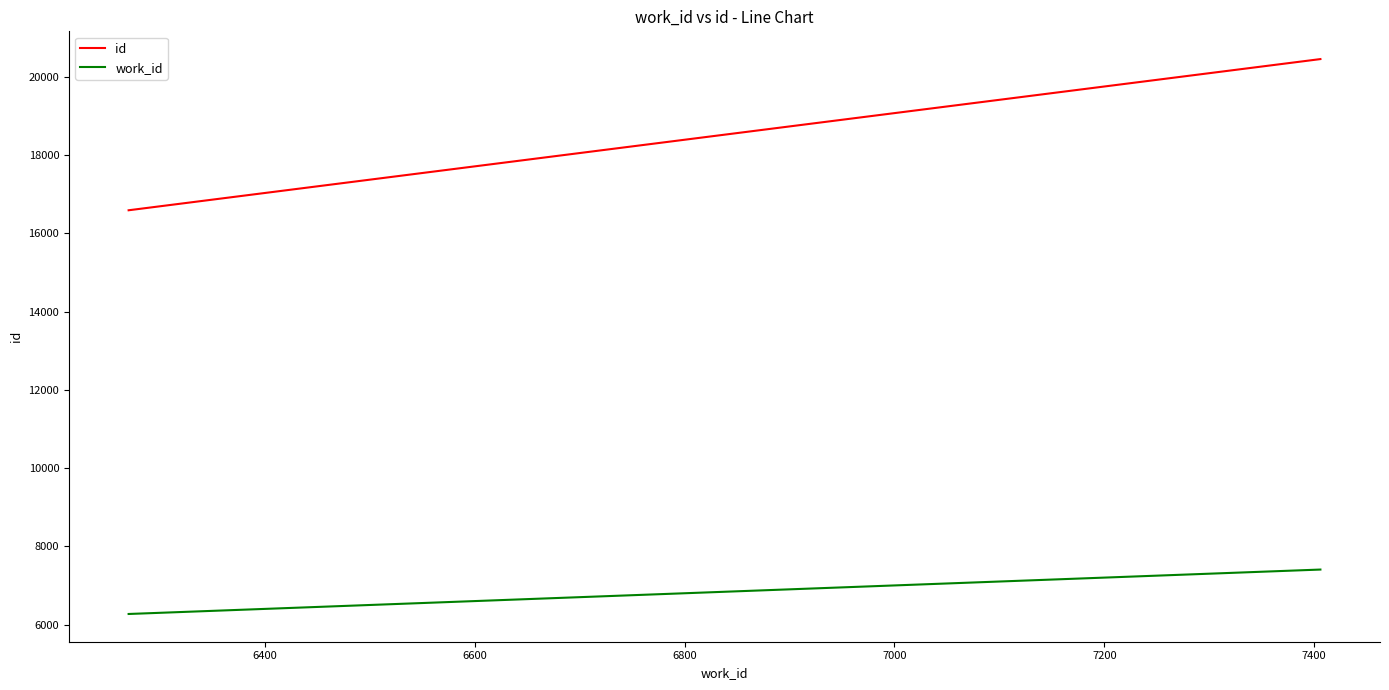

What is the highest value of the work_id series?

7406